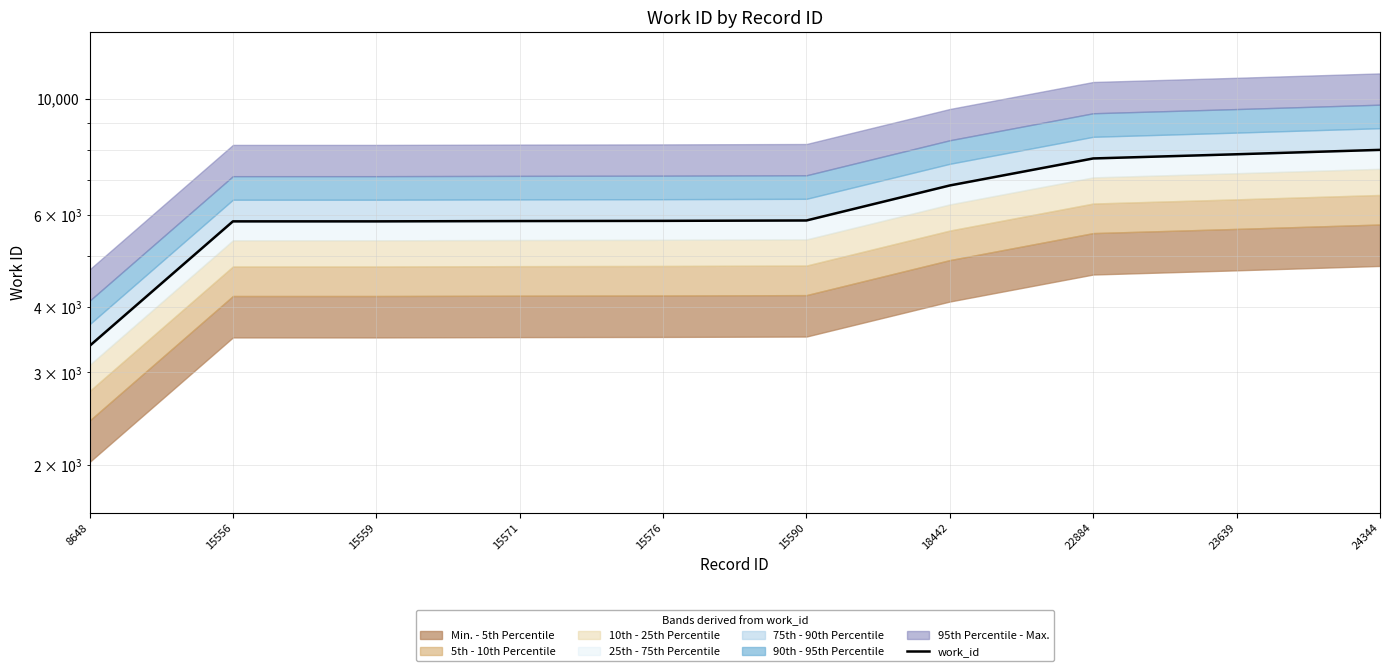

What is the difference between the maximum and minimum values?

4619